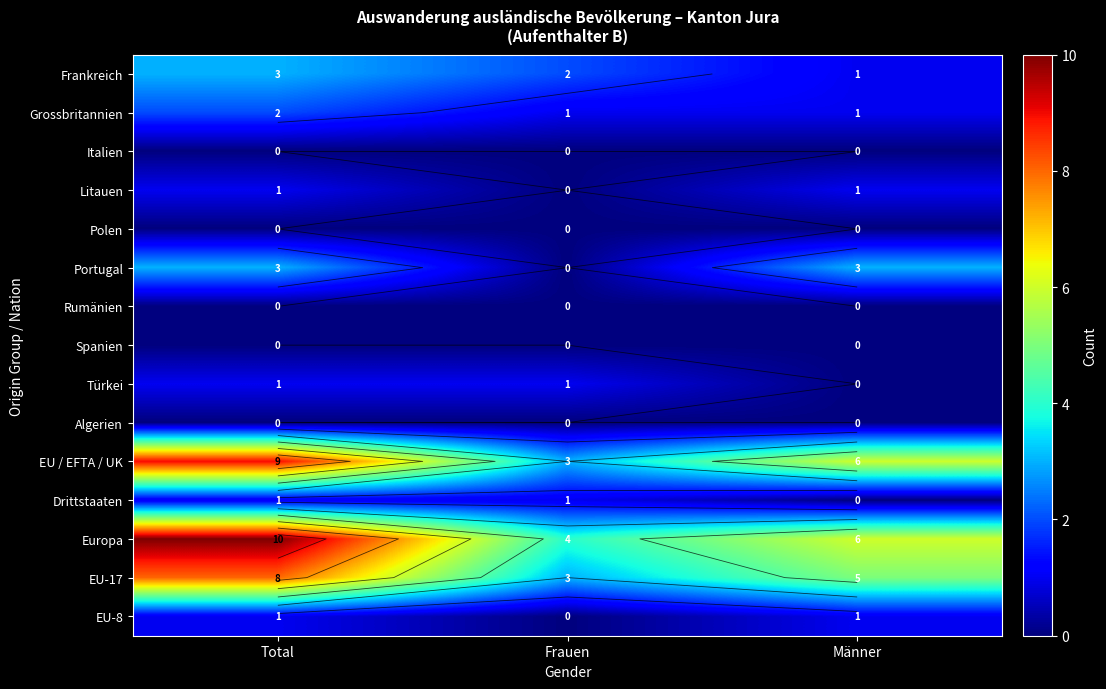

At which label is EU-8 closest to 0?

Frauen